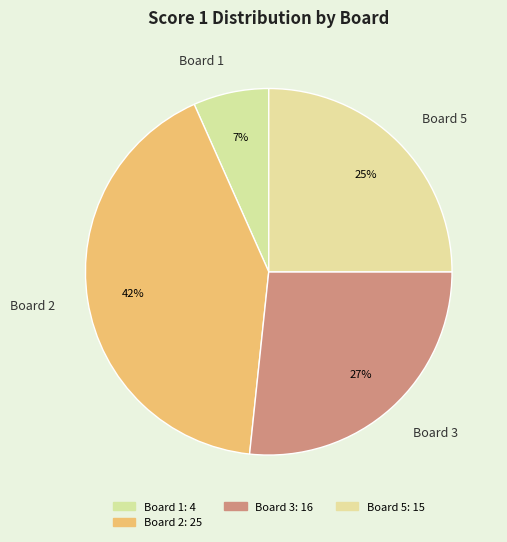

Count the number of slices in the pie.

4